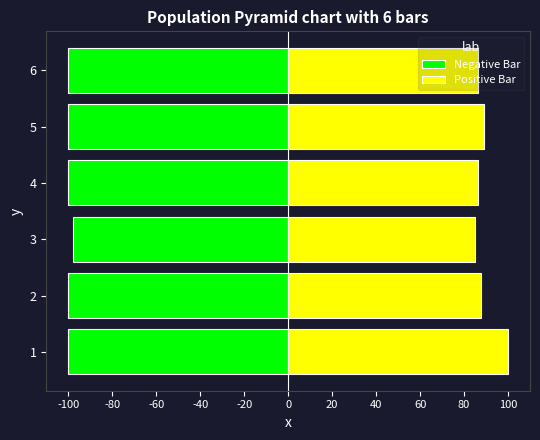

Rank the series by their average value, from lowest to highest.

Negative Bar, Positive Bar